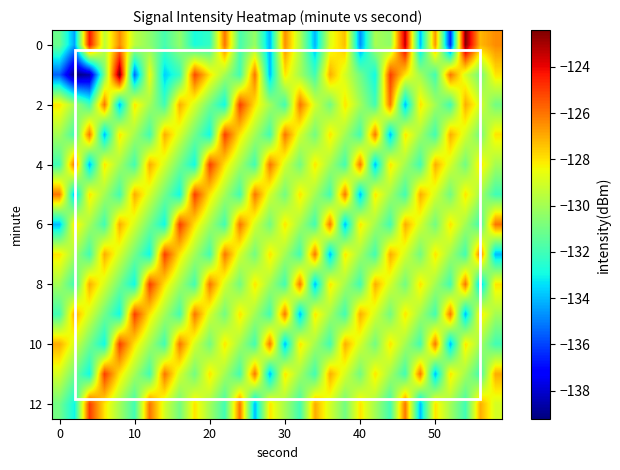

What is the smallest value displayed?

-139.2